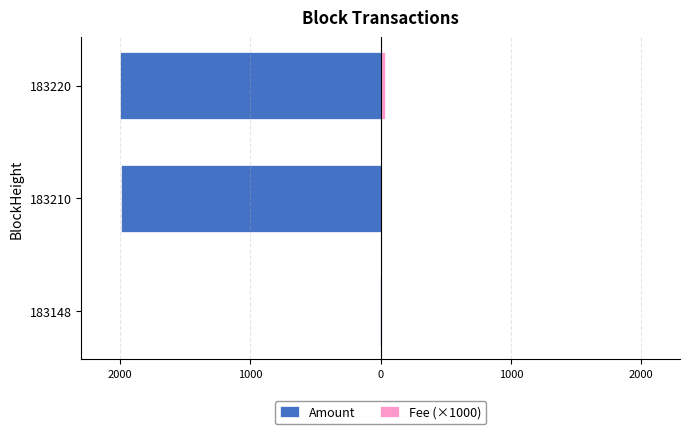

Which series has the widest spread of values?

Amount